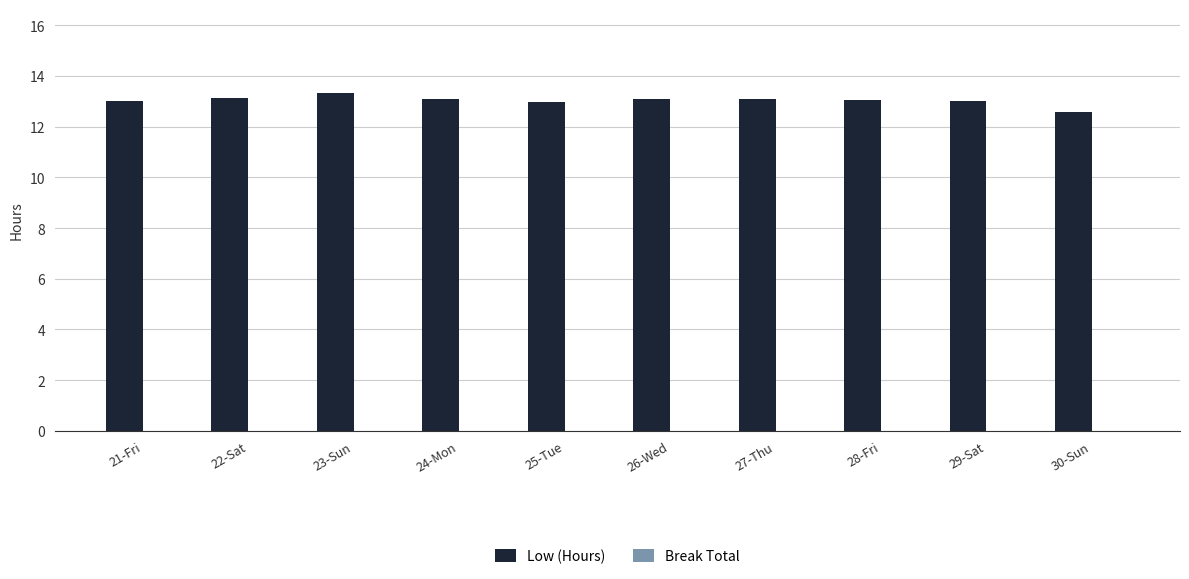

What is the label of the 6th bar from the right?

25-Tue